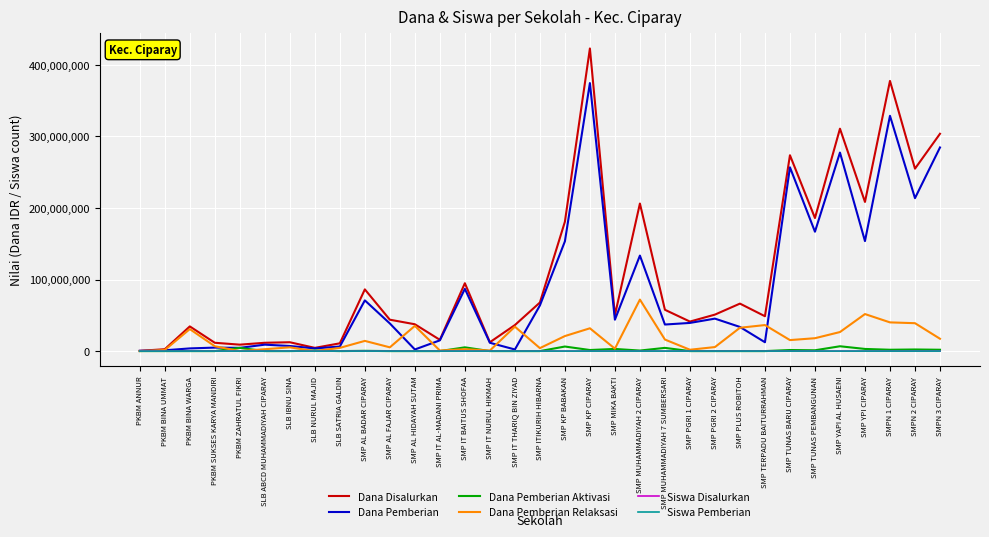

What is the total value across all series at SMP YPI CIPARAY?

417000578